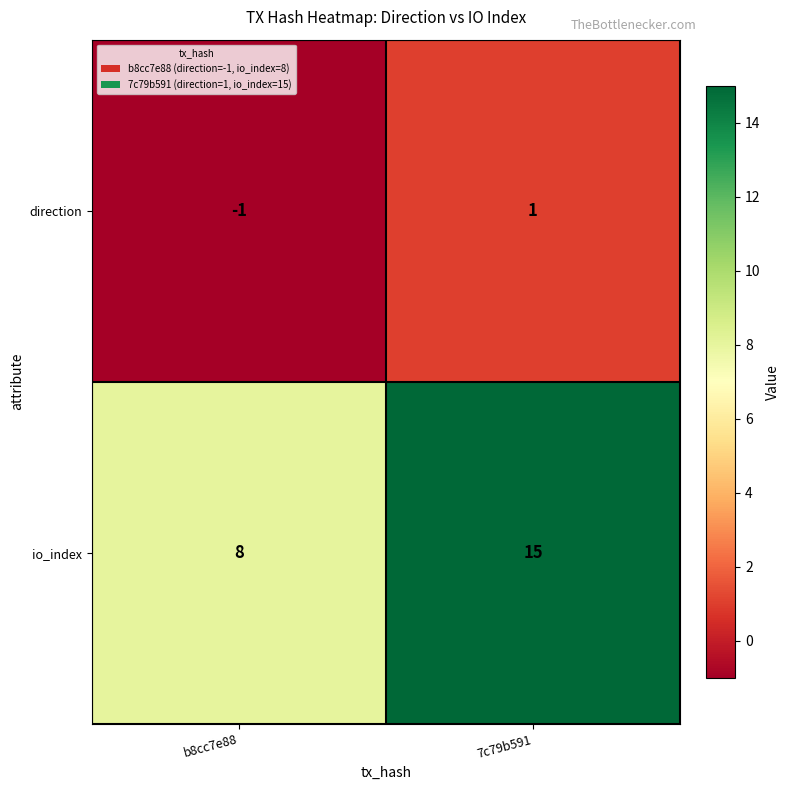

What is the total value across all series at b8cc7e88?

7